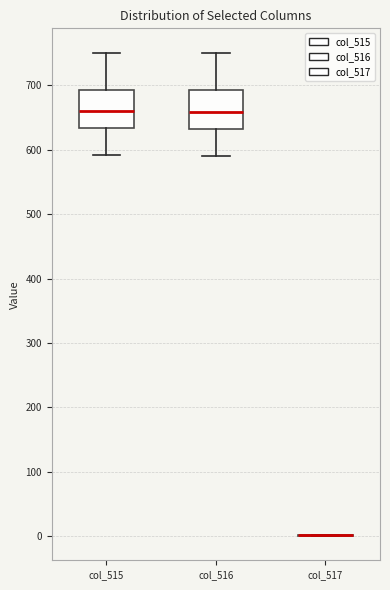

Reading left to right, read every box against the y-axis: the position of its median line, the range the box covers, and the ends of its whiskers. The values are not printed on the chart, so give them approximately, as read against the axis.

col_515: median 660, box 630 to 690, whiskers 590 to 750
col_516: median 660, box 630 to 690, whiskers 590 to 750
col_517: box collapsed to a line at 0, whiskers 0 to 0